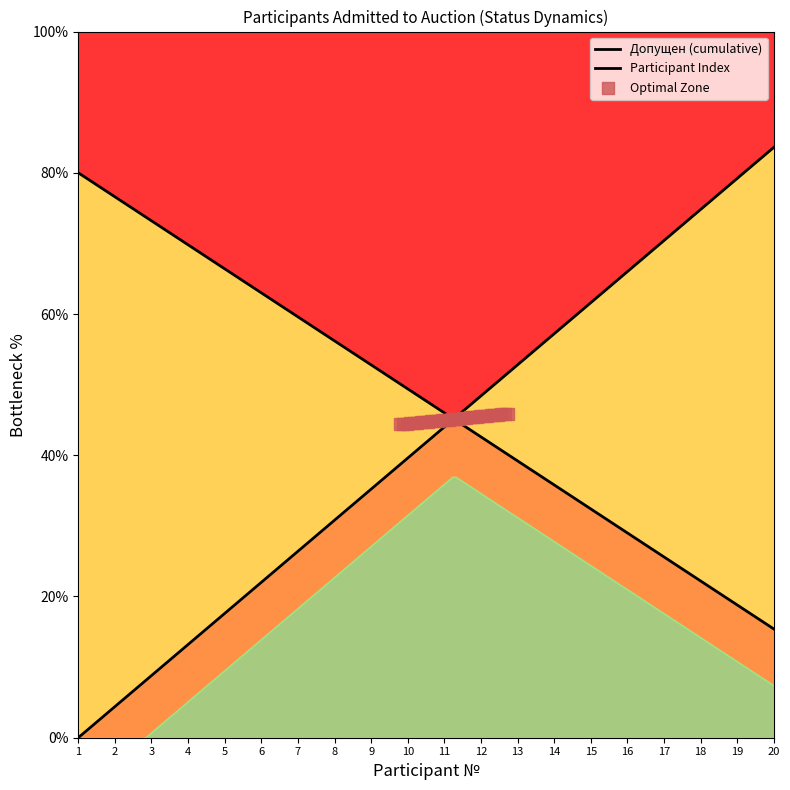

Which series reaches the maximum Y coordinate?

Допущен (cumulative)